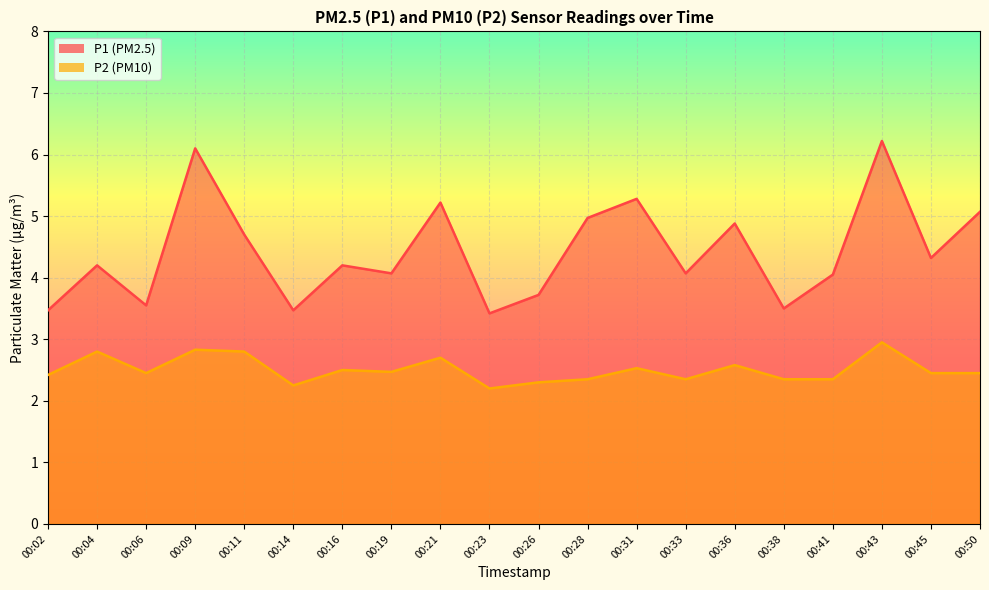

Where is the first local maximum for P2?

00:04